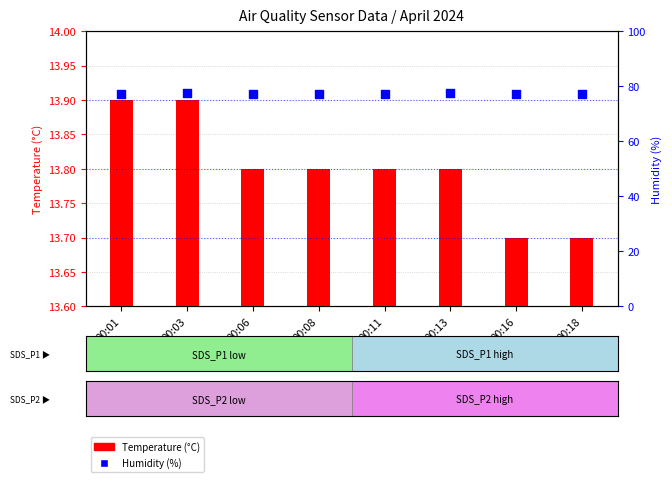

Is the value of Temperature (°C) at 00:16 greater than the value of Humidity (%) at 00:16?

No